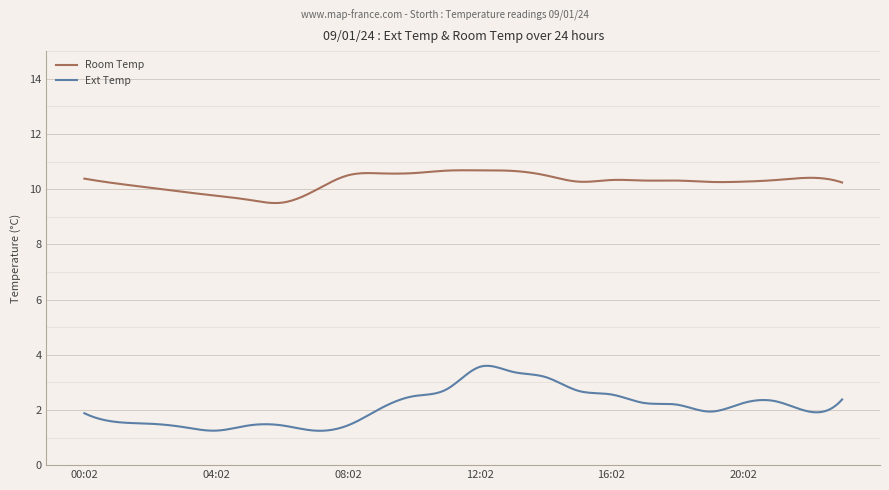

List the series in order of their peak value, highest first.

Room Temp, Ext Temp